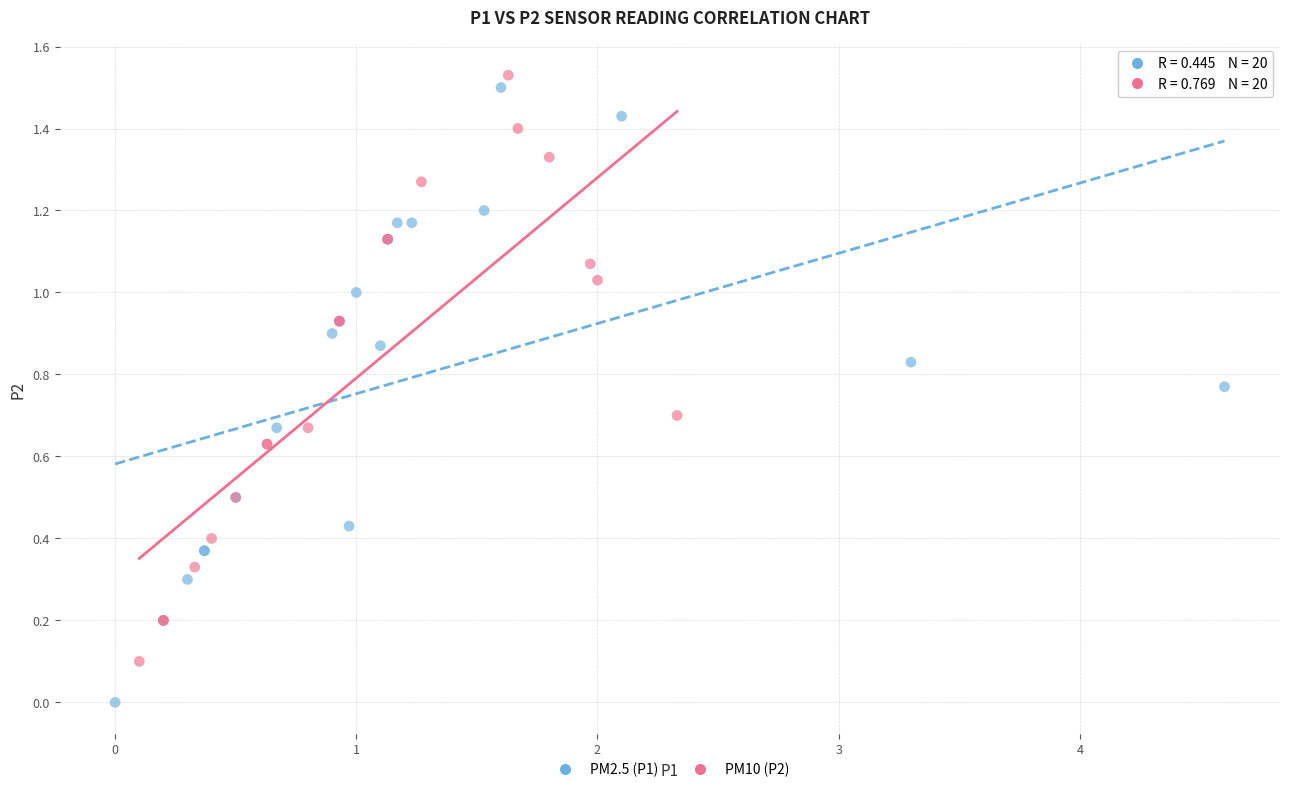

Which series reaches the minimum Y coordinate?

PM2.5 (P1)